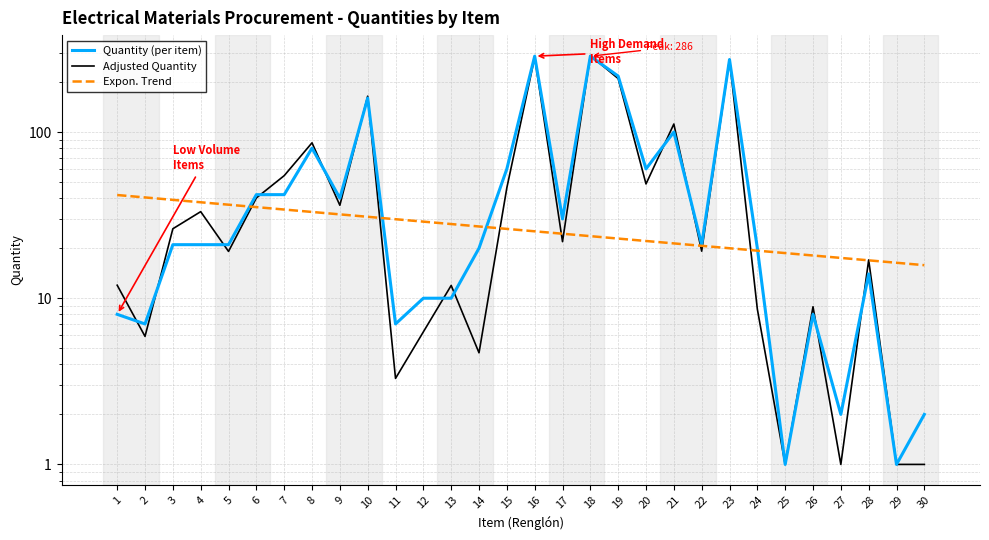

The value of Adjusted Quantity at 4 is 33.2. True or false?

True